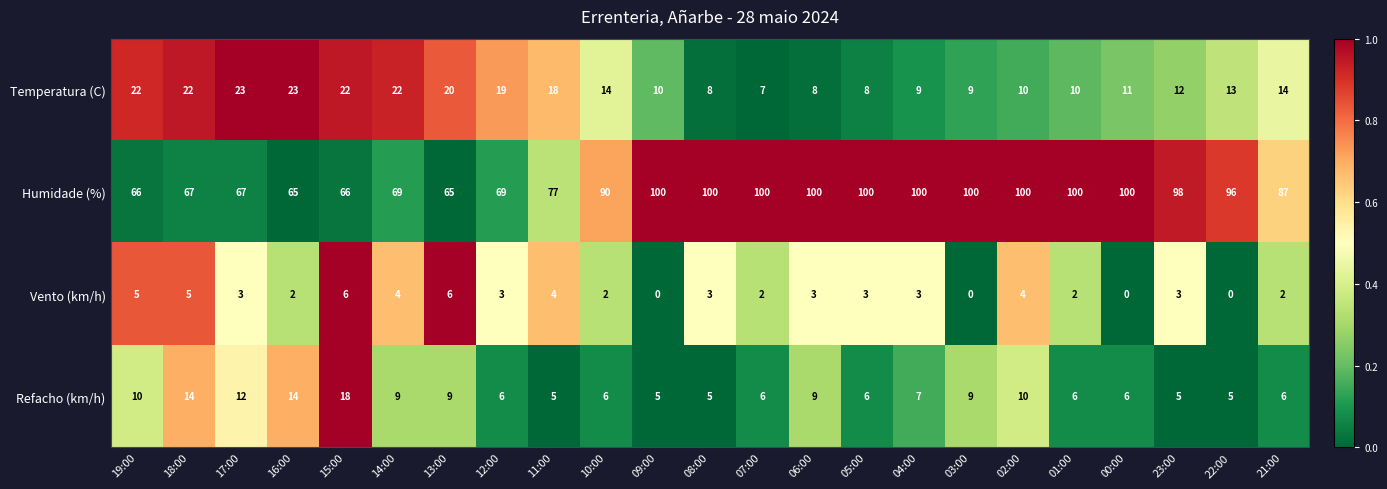

How many distinct data groups are displayed?

4